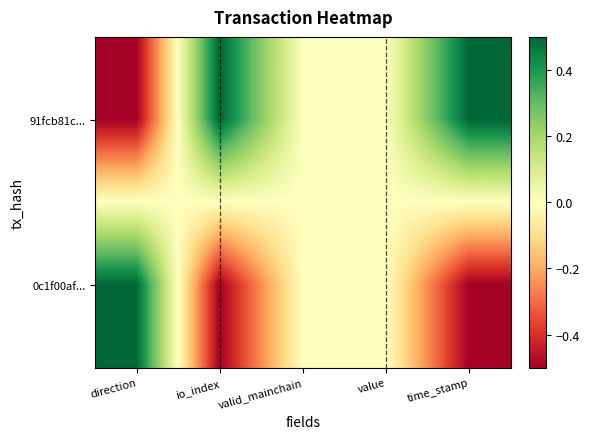

How many distinct data groups are displayed?

2